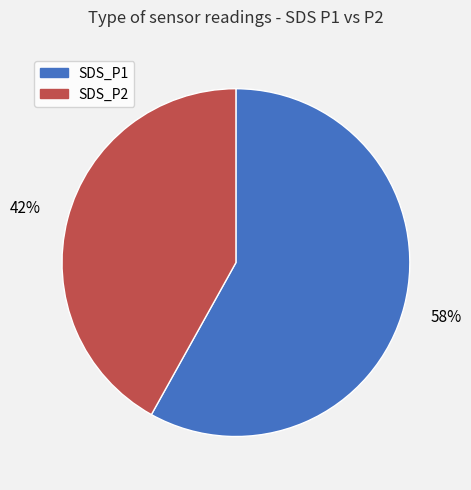

The SDS_P2 slice represents 47% of the pie. True or false?

False